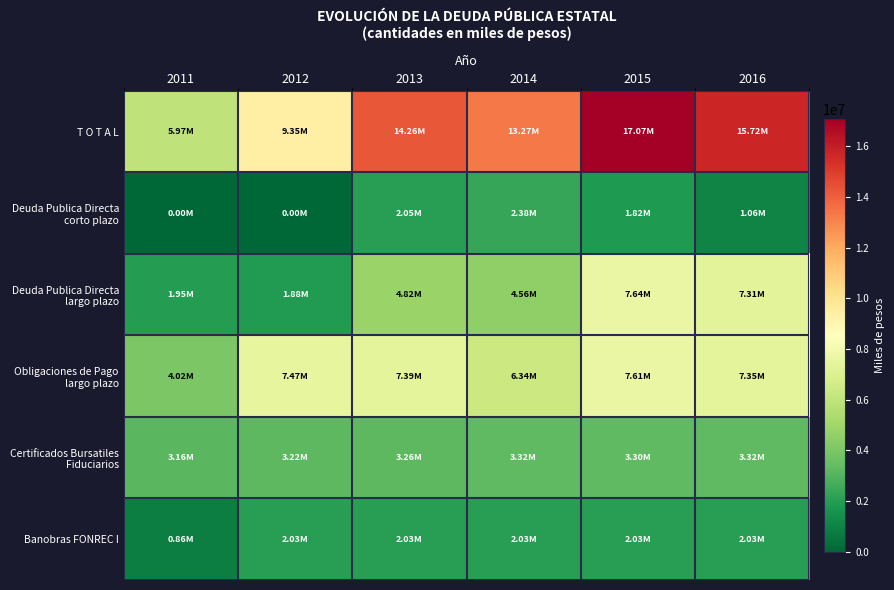

What is the spread (max minus min) of values at 2015?

15247505.0